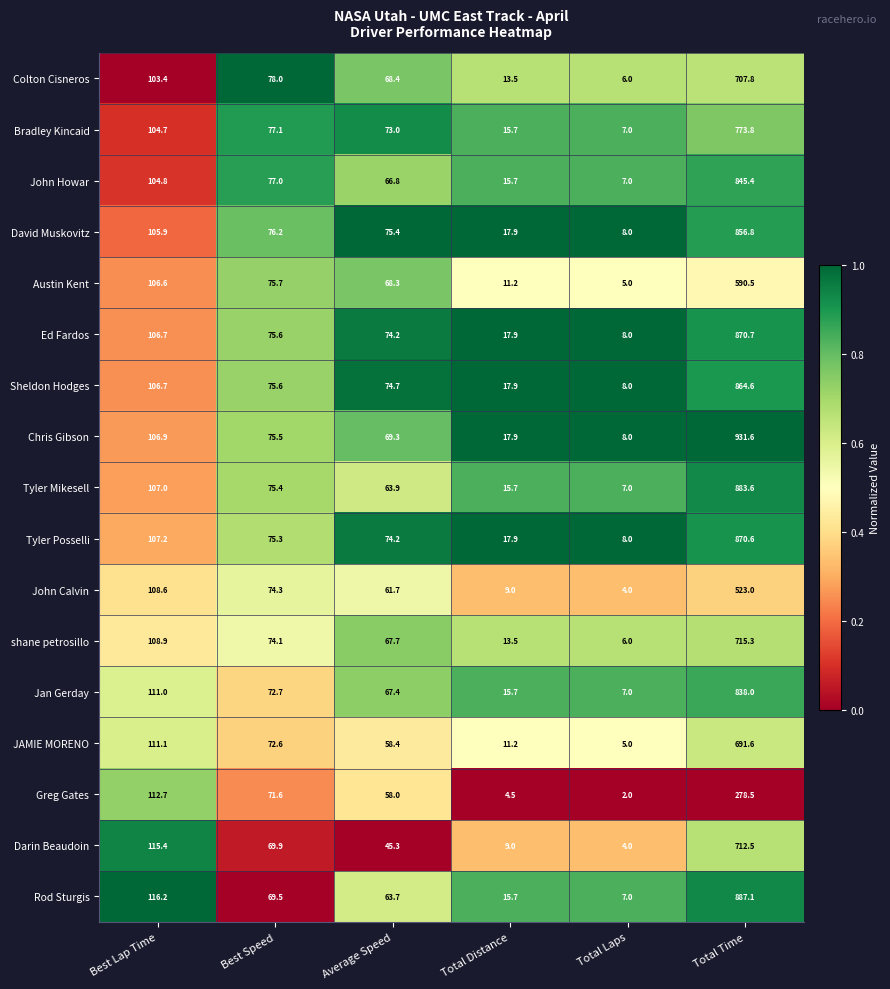

What is the difference between the maximum and minimum values in the Tyler Posselli series?

862.6